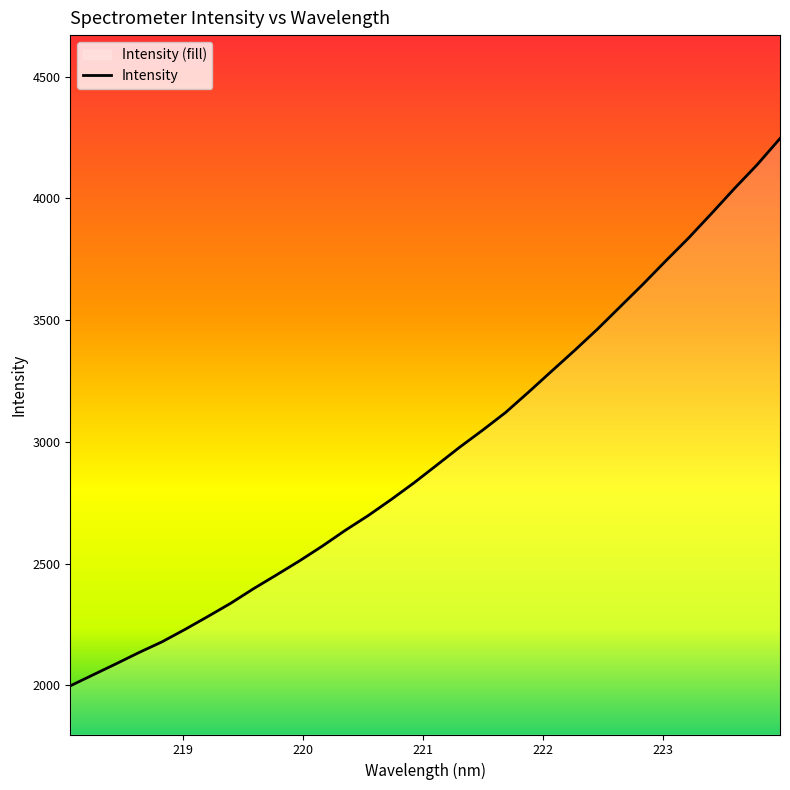

What is the value of the 15th point from the left?

2763.2